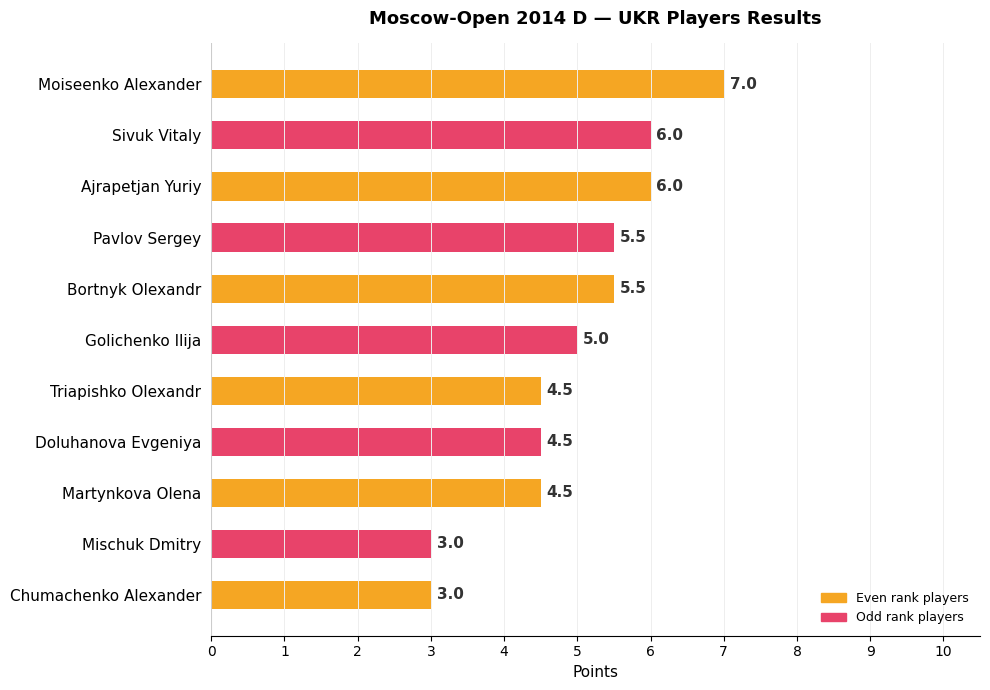

Which category has the highest value across all series?

Moiseenko Alexander